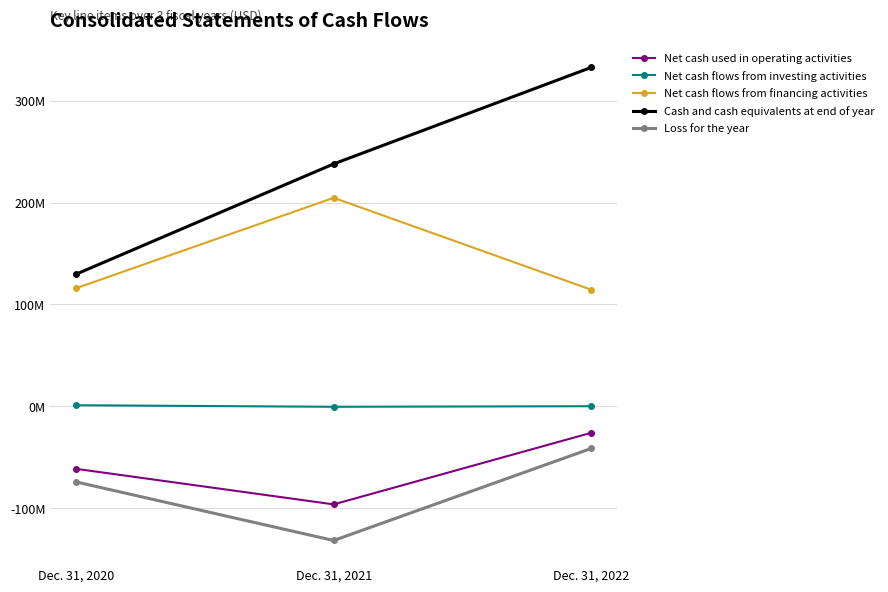

Does the chart have visible grid lines?

Yes